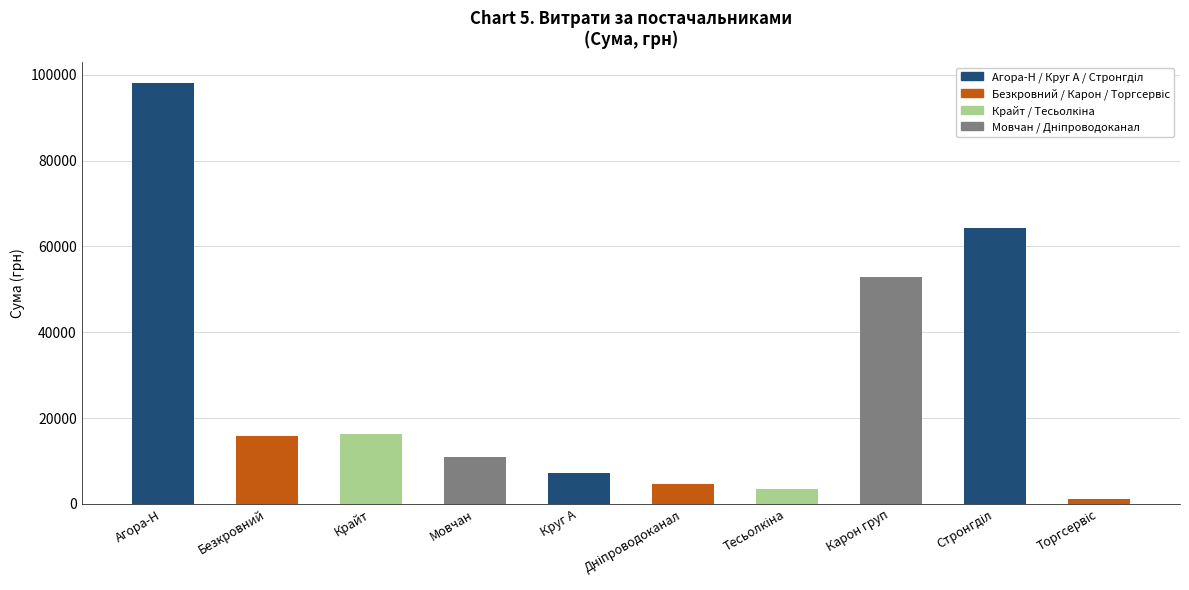

What is the sum of the values at Тесьолкіна and Крайт?

19669.2